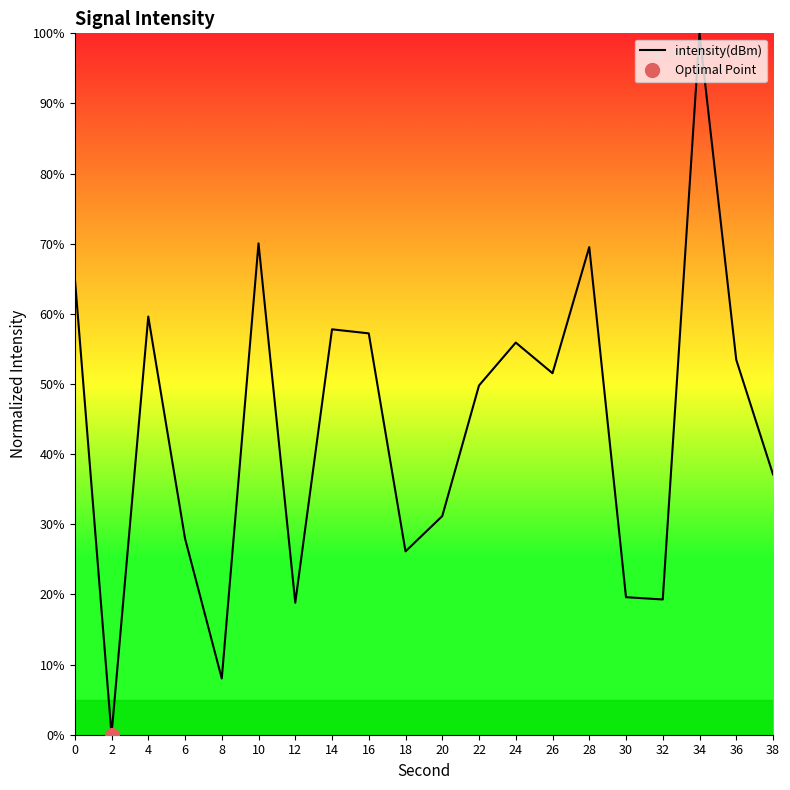

Reading right to left, transcribe all the data shown in this chart.

38=37.1	36=53.5	34=100.0	32=19.3	30=19.6	28=69.5	26=51.5	24=55.9	22=49.8	20=31.2	18=26.1	16=57.2	14=57.8	12=18.8	10=70.1	8=8.0	6=28.0	4=59.6	2=-0.0	0=65.2